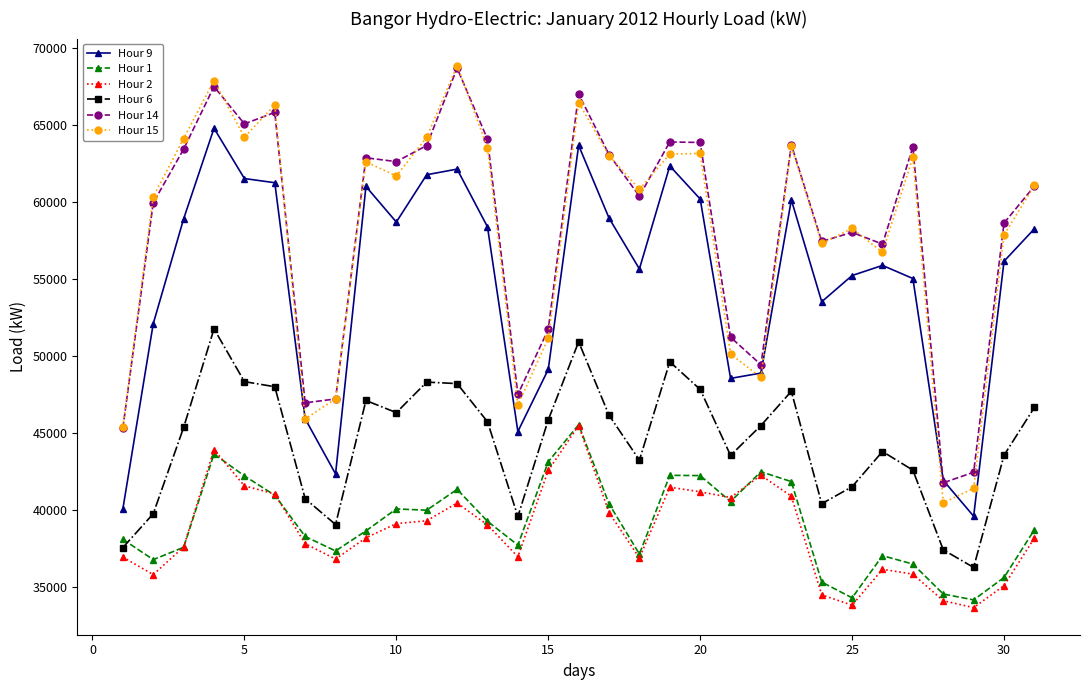

Which series has the largest range (max minus min)?

Hour 15